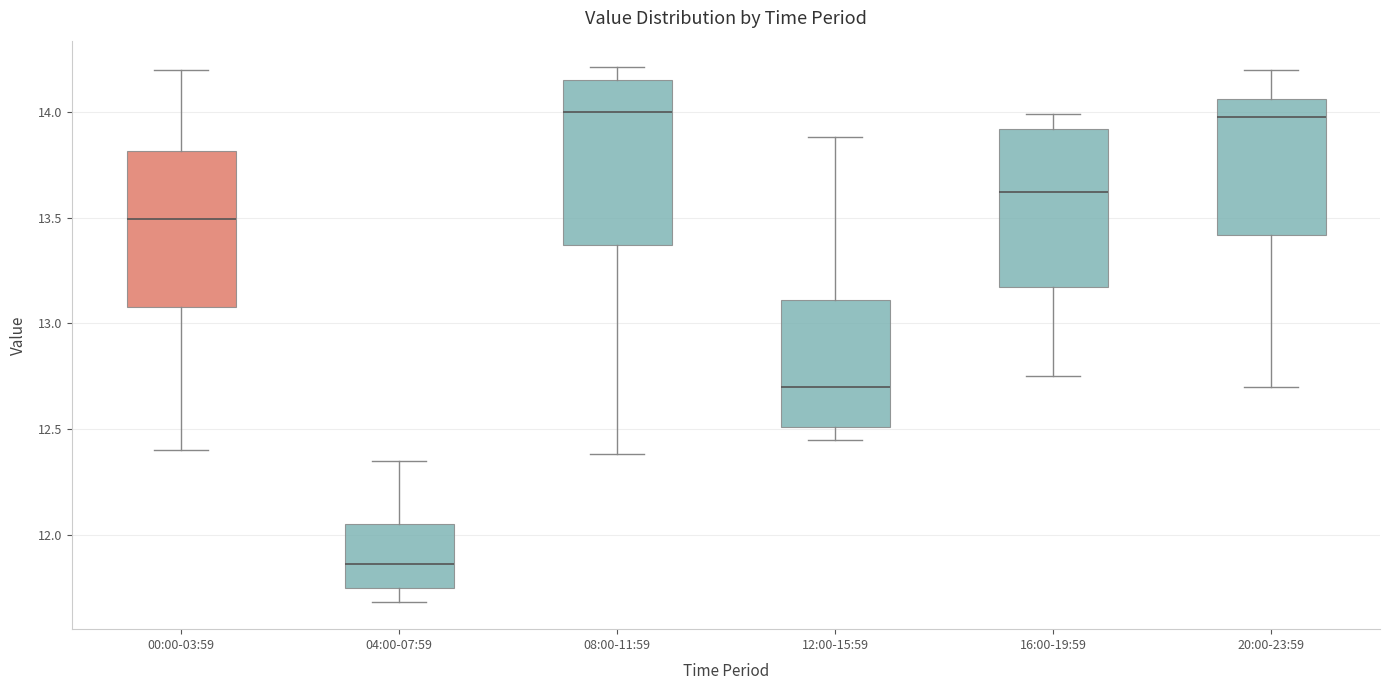

Where is the lower edge of the box for 20:00-23:59 on the y-axis? The values are not printed on the chart, so give them approximately, as read against the axis.

13.40